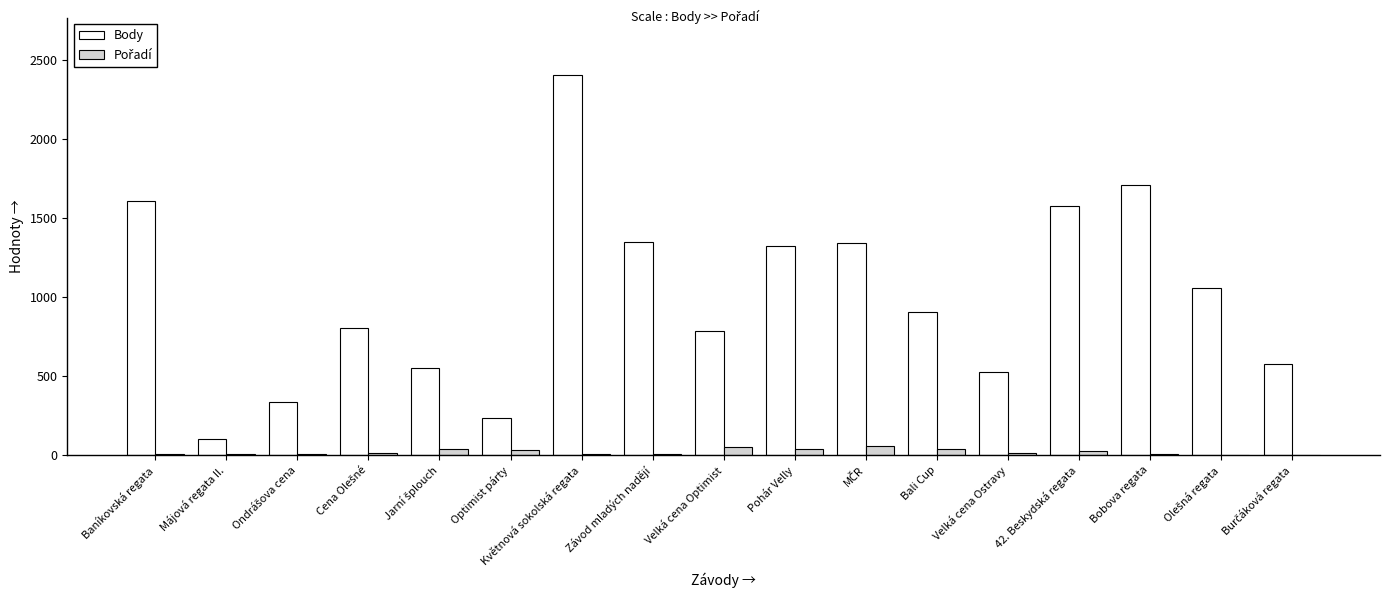

Which series has the largest total across all categories?

Body